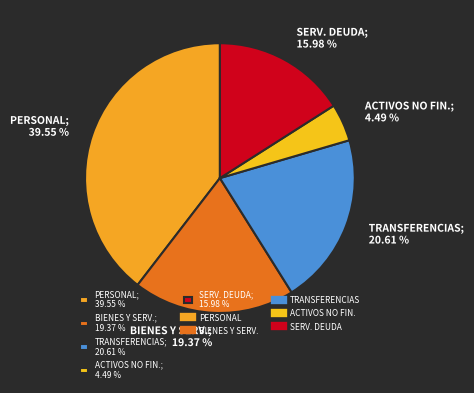

Rank the categories by value from highest to lowest.

PERSONAL; 39.55 %, TRANSFERENCIAS; 20.61 %, BIENES Y SERV.; 19.37 %, SERV. DEUDA; 15.98 %, ACTIVOS NO FIN.; 4.49 %